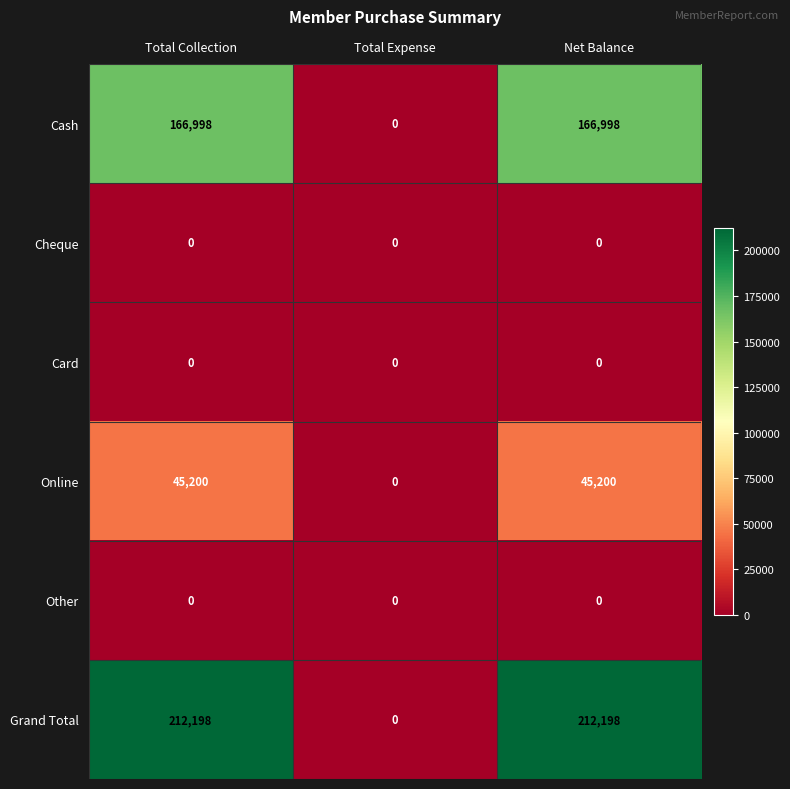

The value of Card at Net Balance is 0. True or false?

True